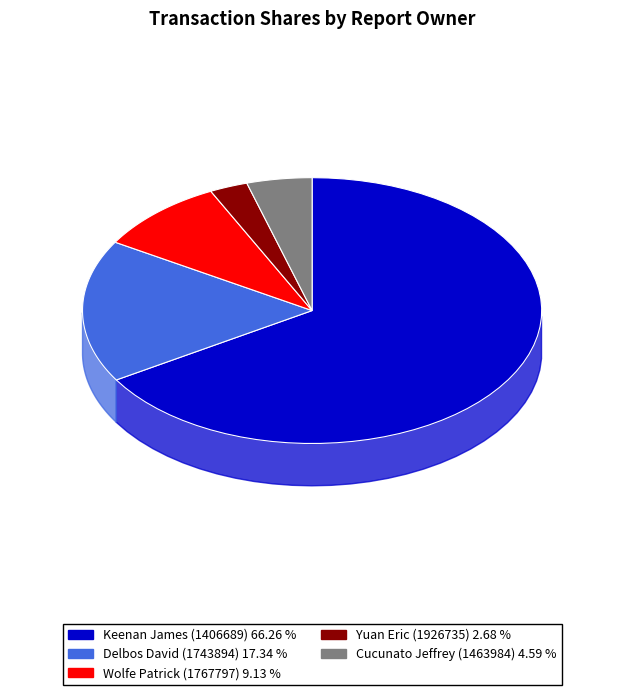

Count the number of slices in the pie.

5